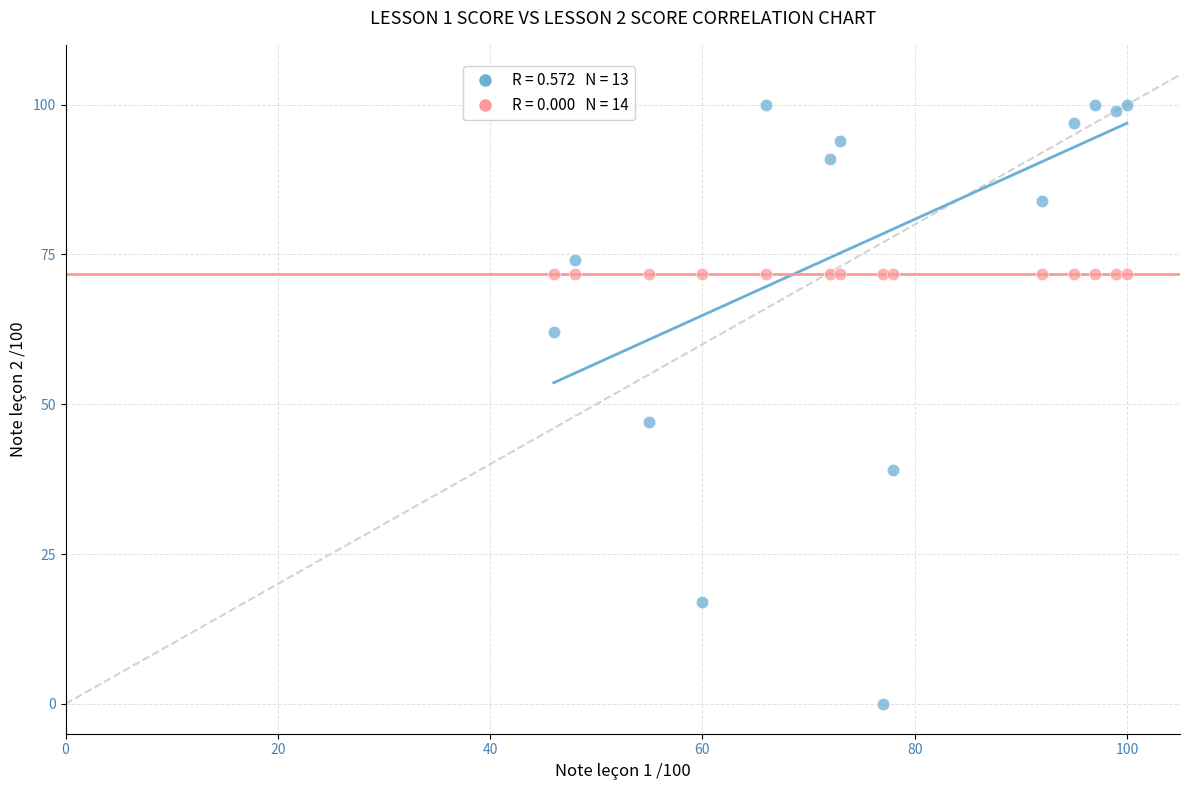

Across all series, what Y value is closest to 50?

47.0